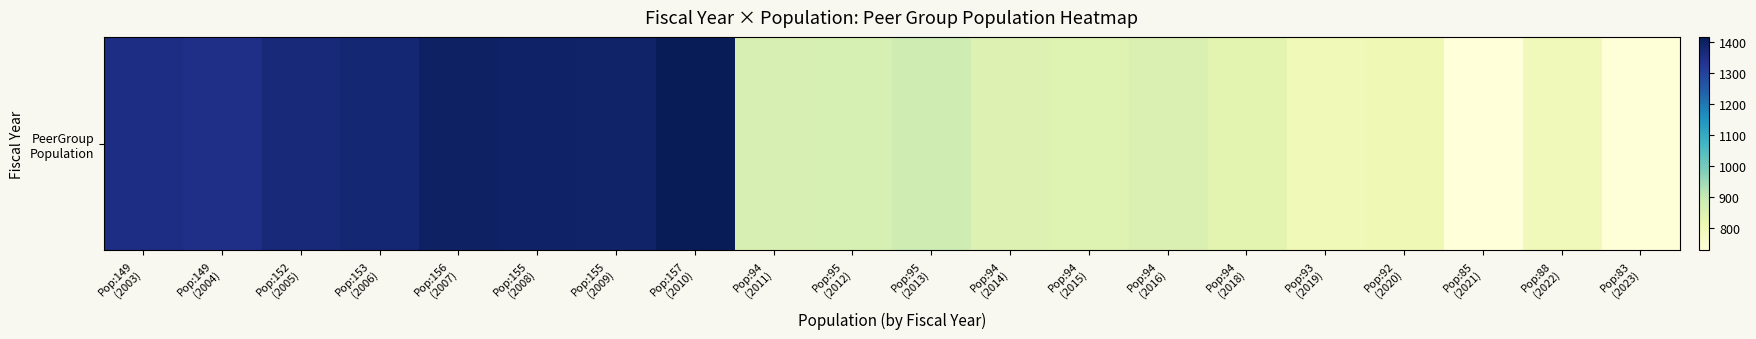

Which category has the lowest value across all series?

Pop:85
(2021)